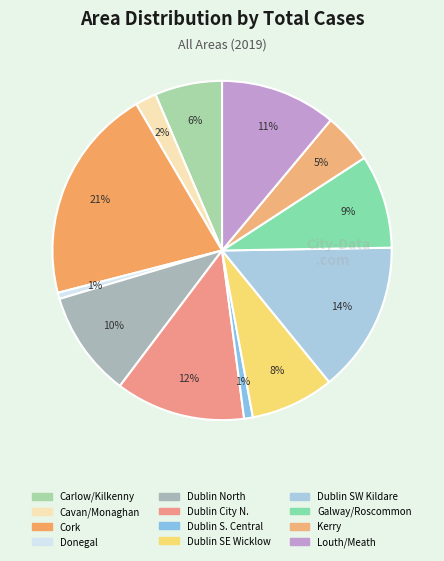

How many slices are in this pie chart?

12